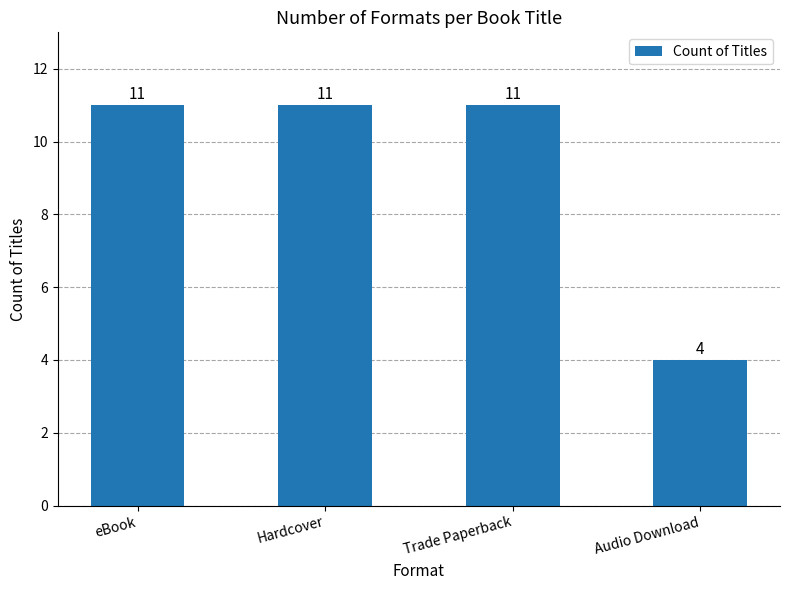

True or false: the data shows 18 at eBook.

False